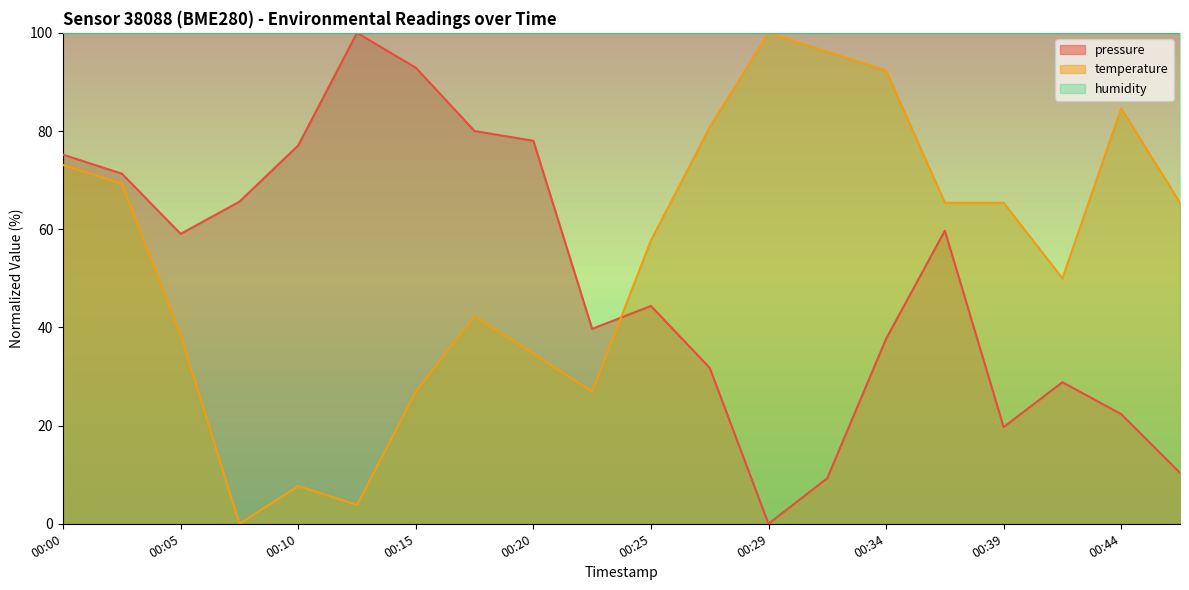

How many data points in temperature are less than 65?

10